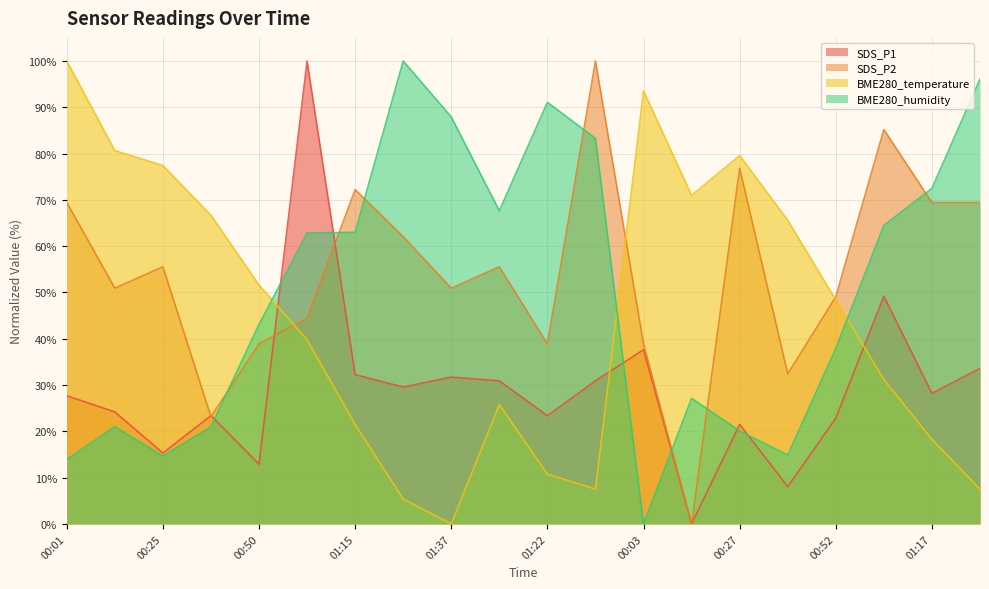

What is the average value of the SDS_P2 series?

54.2